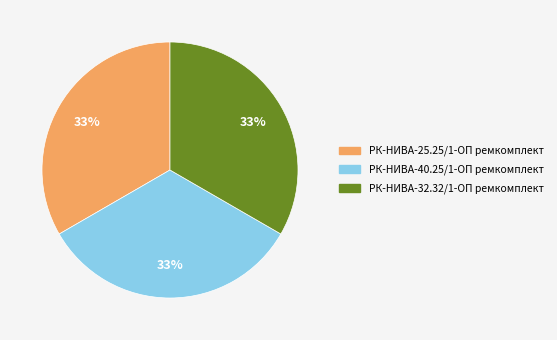

The РК-НИВА-32.32/1-ОП ремкомплект slice represents 46% of the pie. True or false?

False